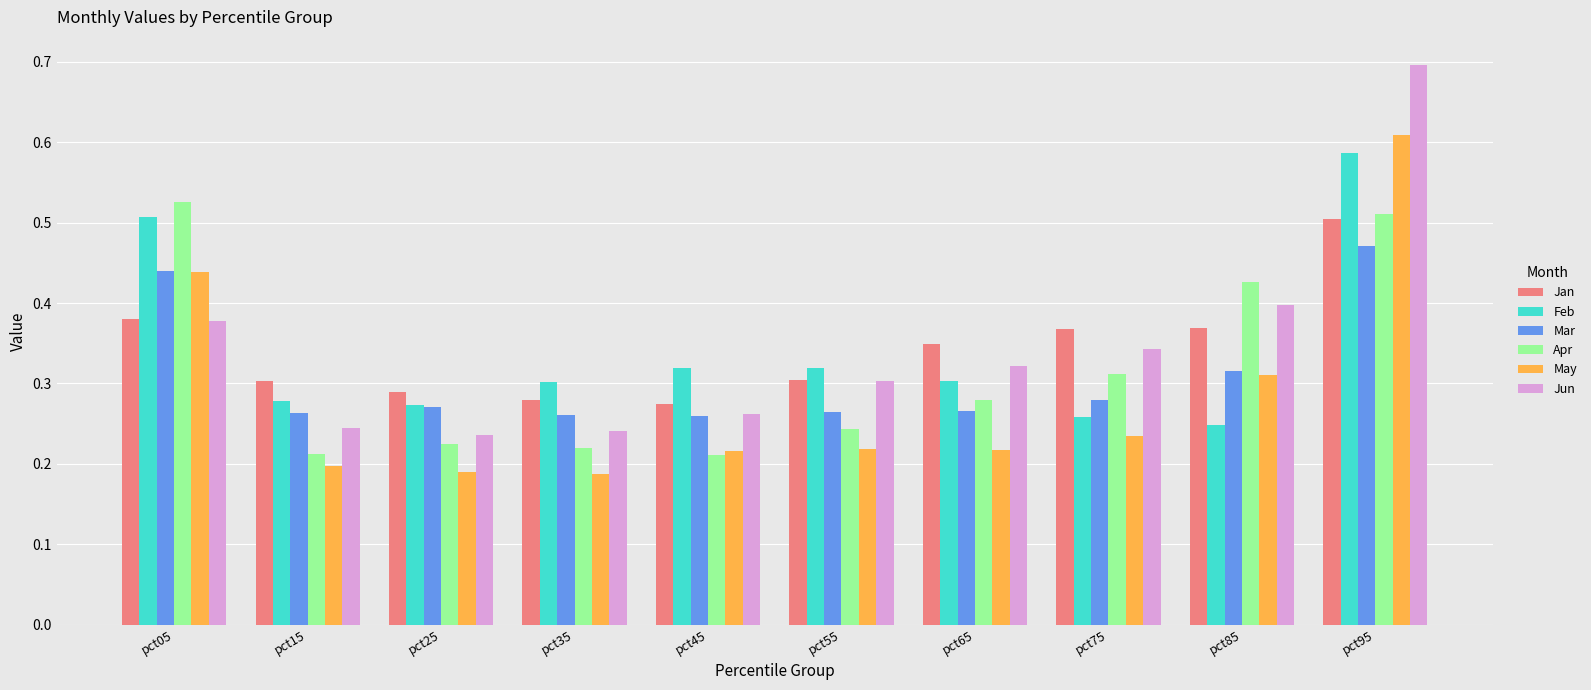

The Apr series shows 0.5 at pct05. True or false?

True